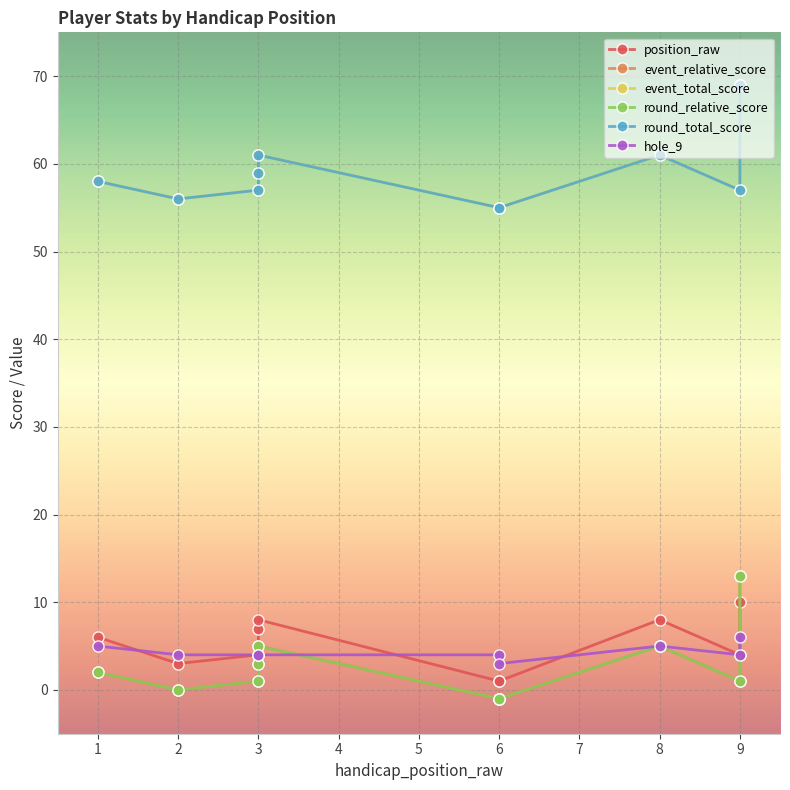

What is the difference between the second highest and minimum values in the hole_9 series?

2